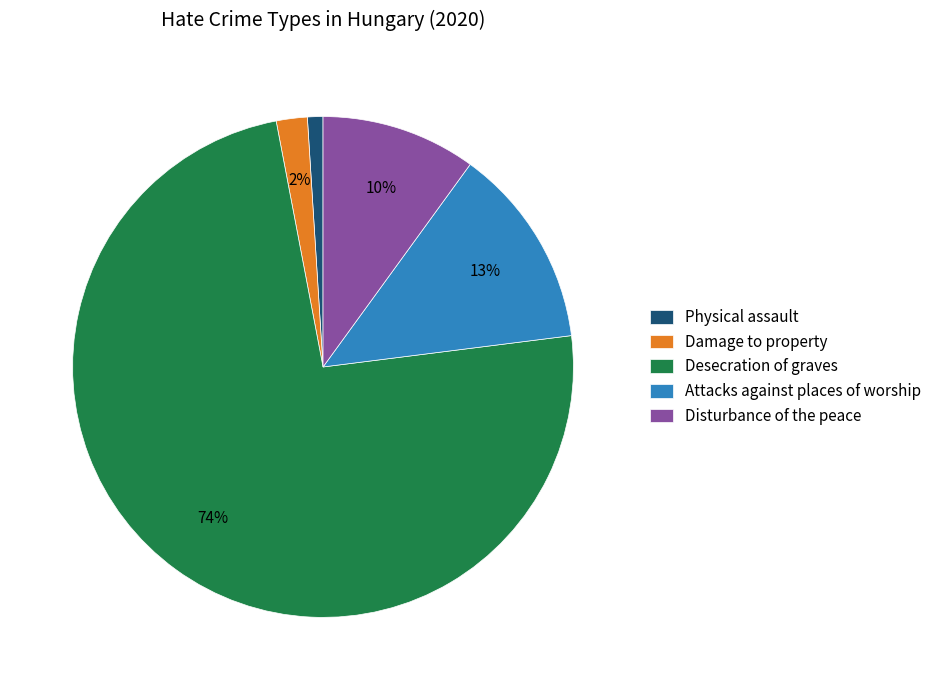

Do Desecration of graves and Physical assault together represent more than half of the pie?

Yes